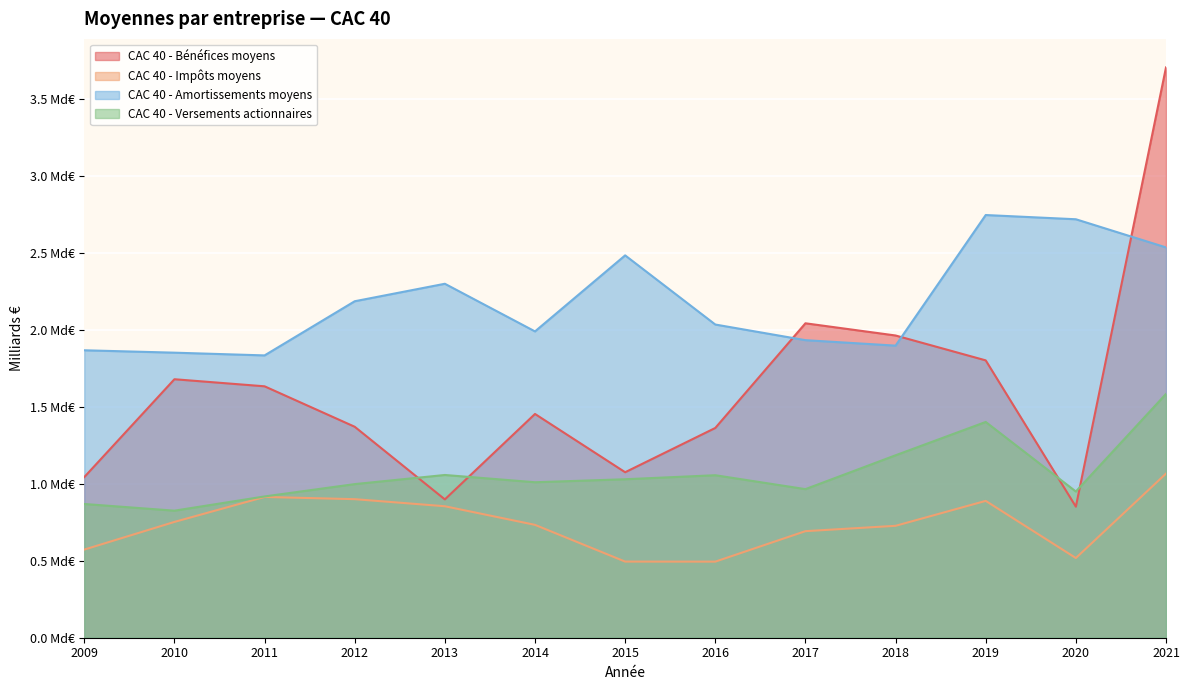

What is the total value across all series at 2012?

5.5